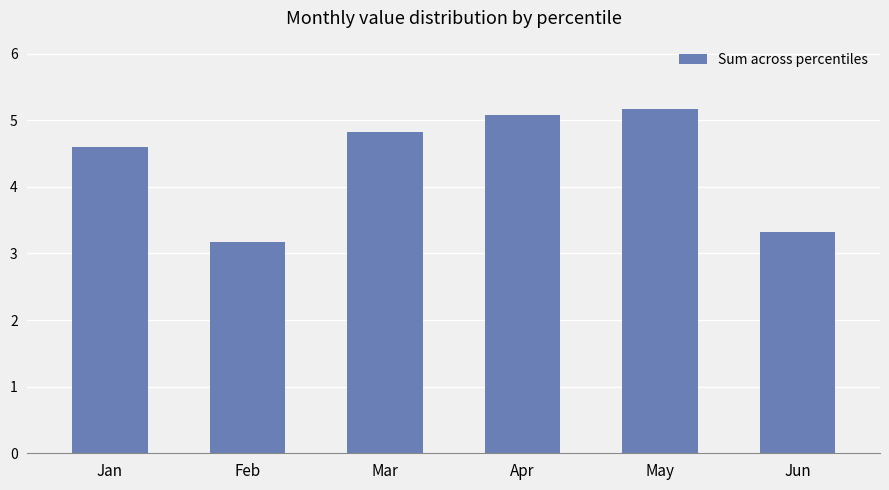

What is the difference between the values at Mar and Jan?

0.2